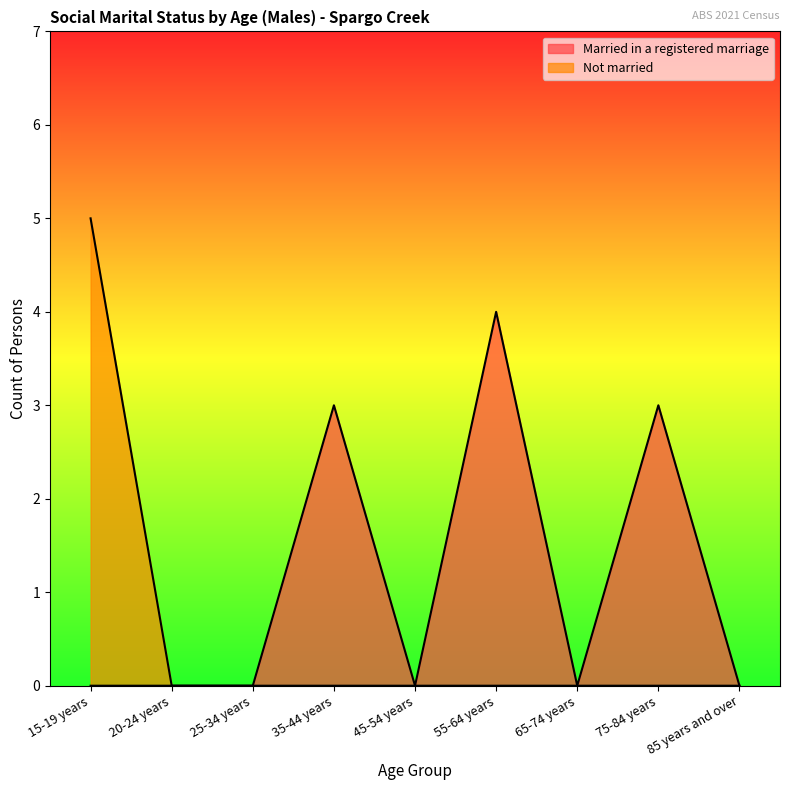

List the labels in order of Not married value, smallest first.

20-24 years, 25-34 years, 35-44 years, 45-54 years, 55-64 years, 65-74 years, 75-84 years, 85 years and over, 15-19 years